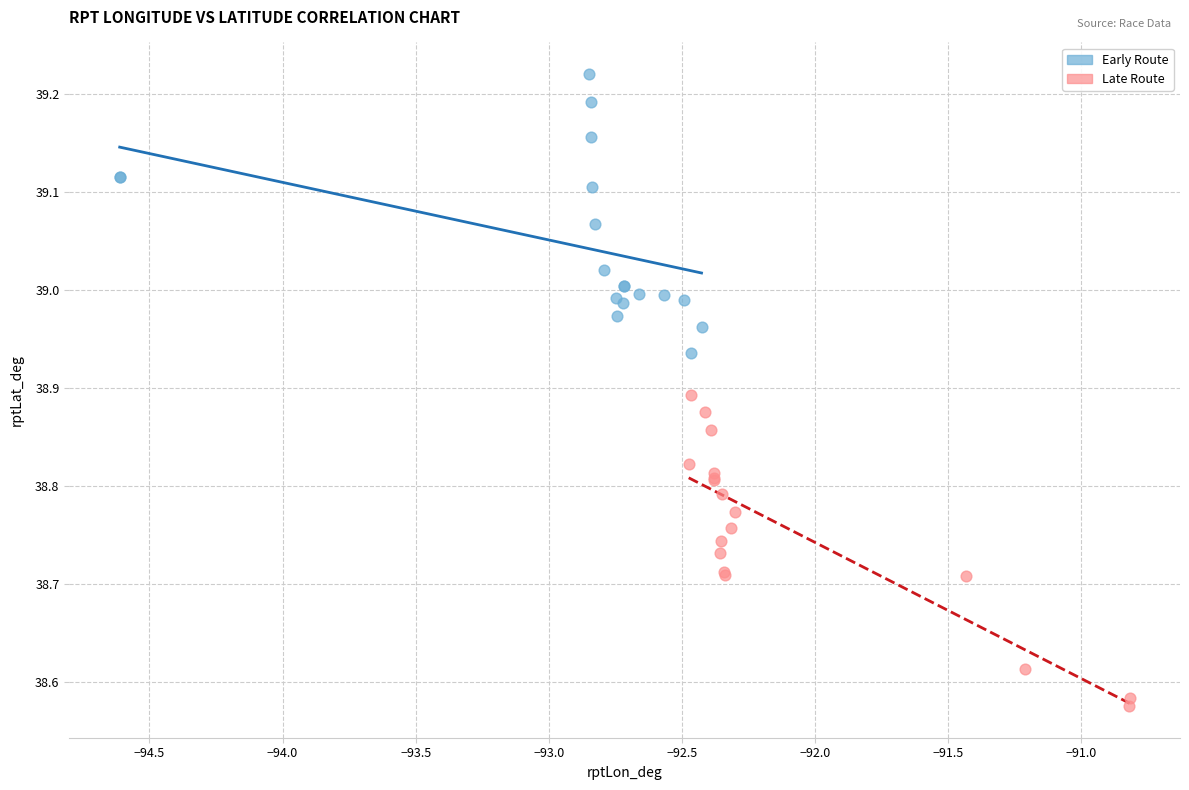

Which series has the largest Y range (max minus min)?

Late Route